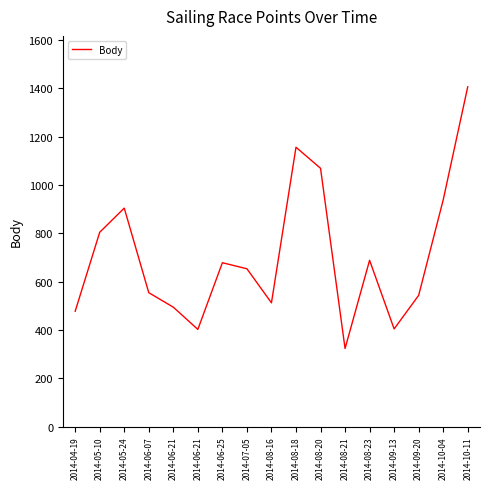

What is the sum of all values?

12005